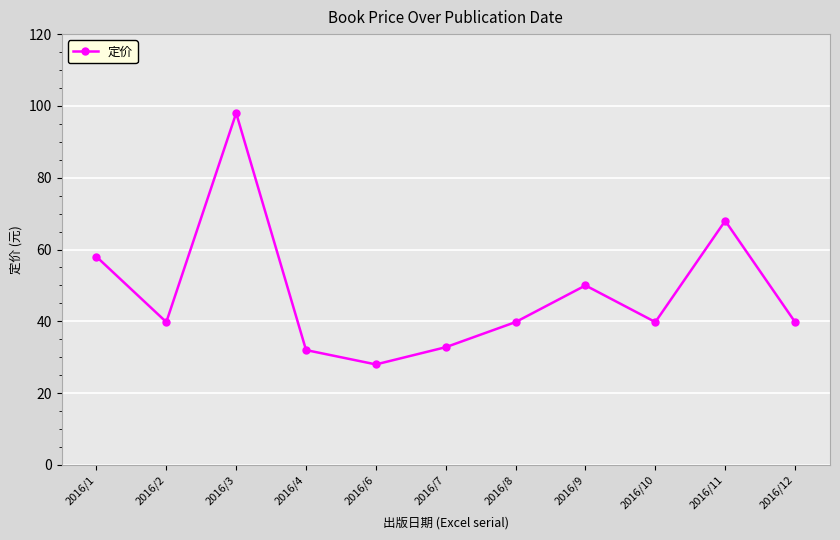

What is the approximate value at 2016/1?

58.0